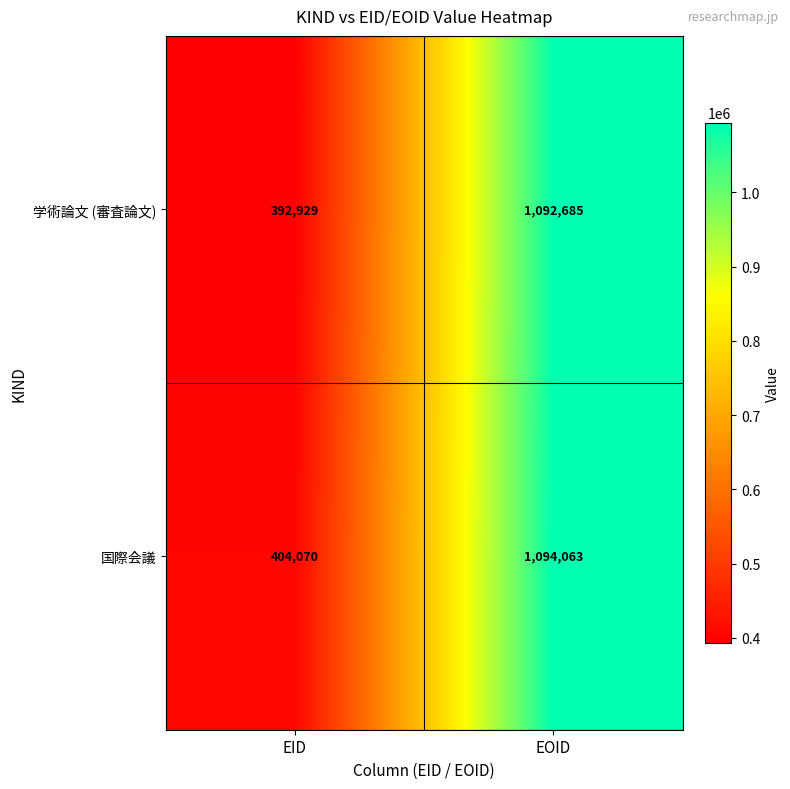

Reading right to left, list all the values displayed in this chart.

学術論文 (審査論文): 1092685	392929
国際会議: 1094063	404070